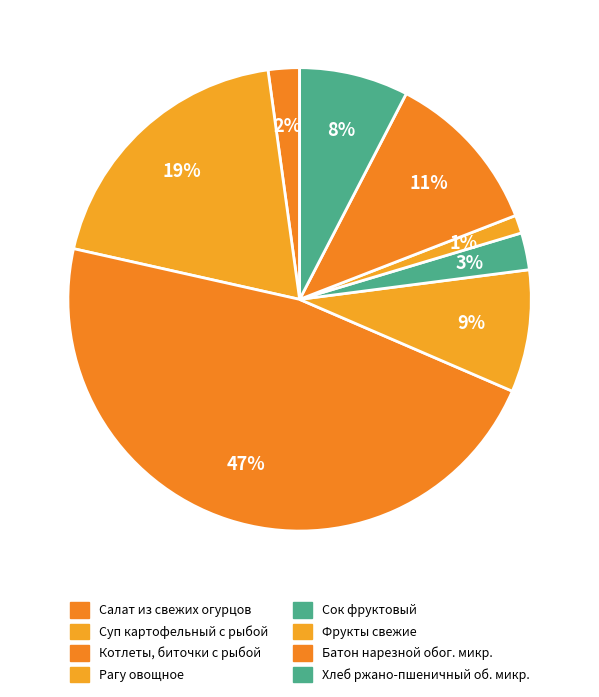

The Суп картофельный с рыбой slice represents 19% of the pie. True or false?

True